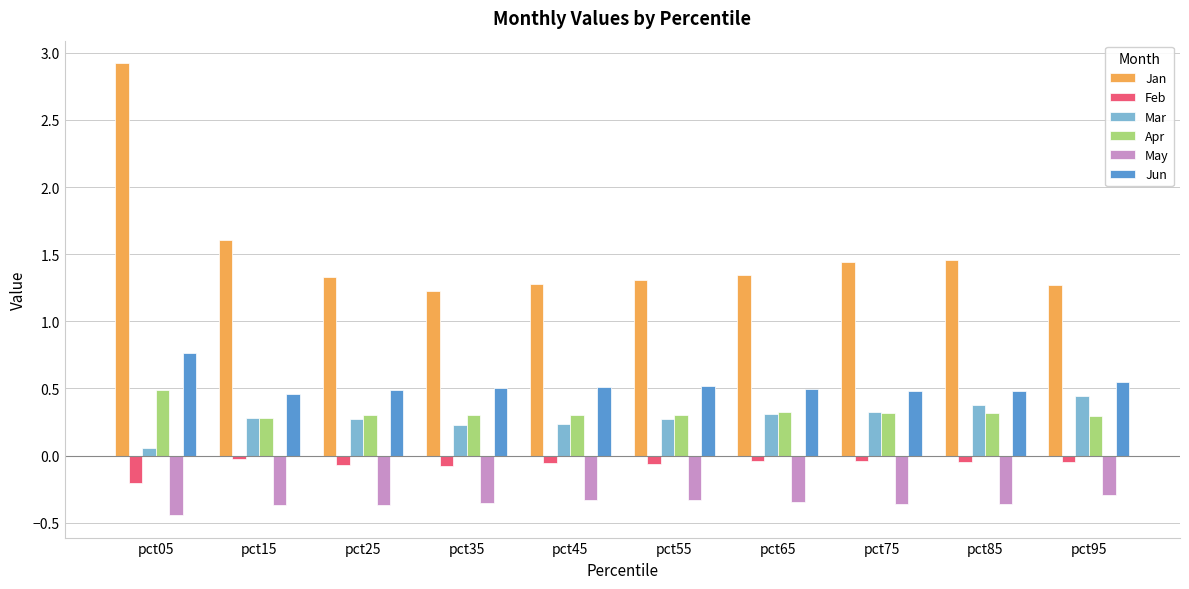

What is the average value of the Apr series?

0.3